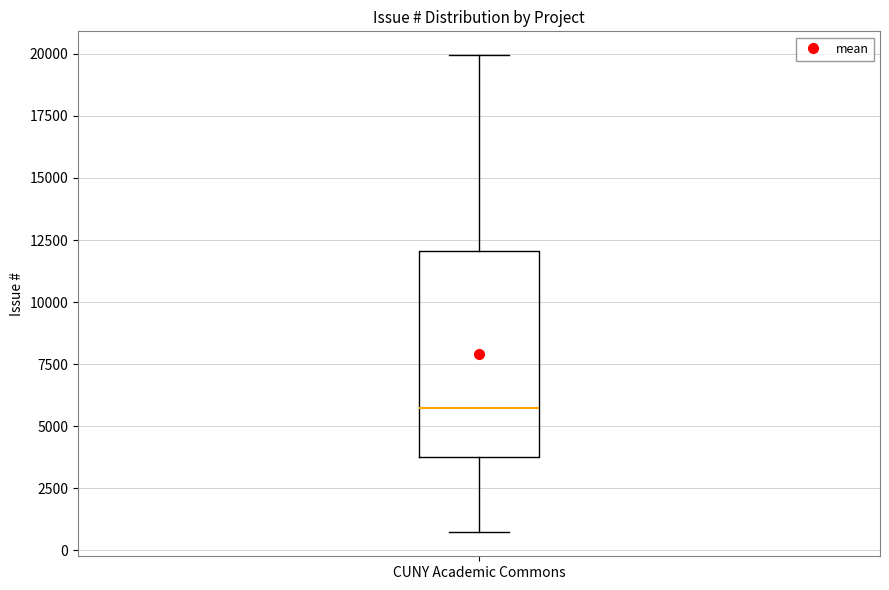

Where does the upper whisker of the box for CUNY Academic Commons end on the y-axis? The values are not printed on the chart, so give them approximately, as read against the axis.

20000